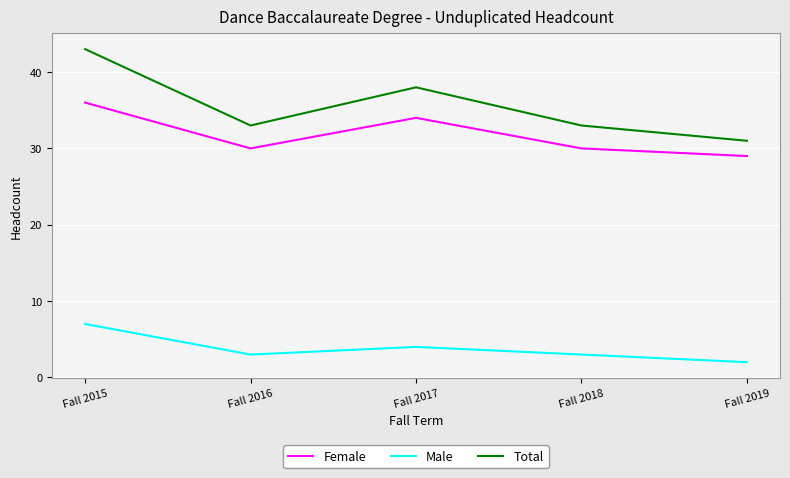

True or false: Total and Female cross at least once.

False